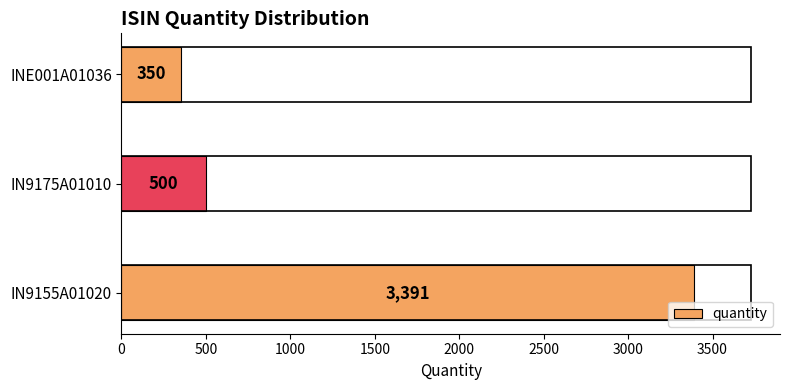

The value at IN9155A01020 is 3391. True or false?

True